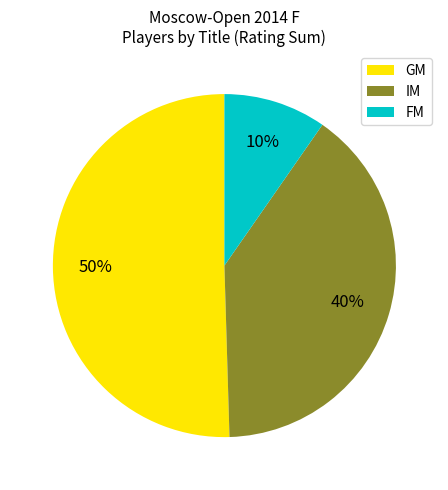

Combined, do IM and GM account for over 50%?

Yes